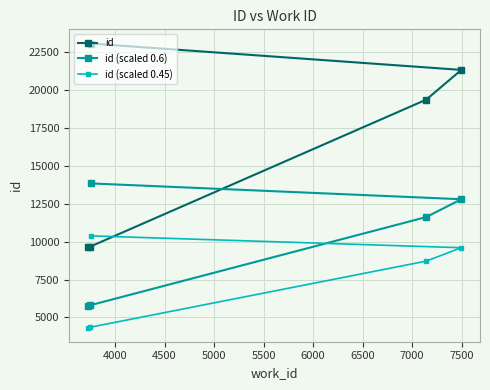

Which series has the largest range (max minus min)?

id